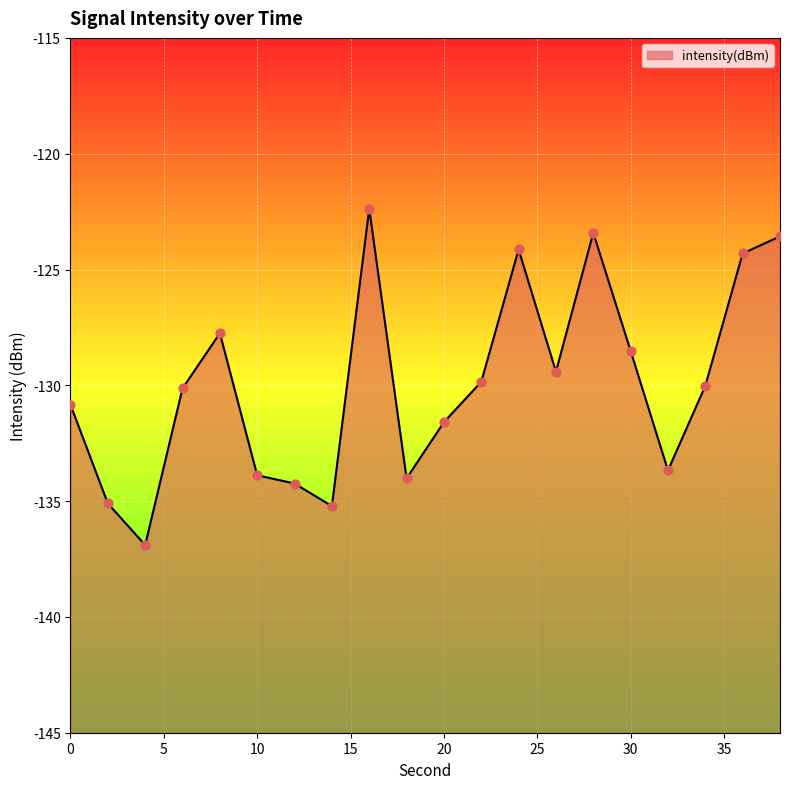

What is the change in value from 0 to 14?

-4.4